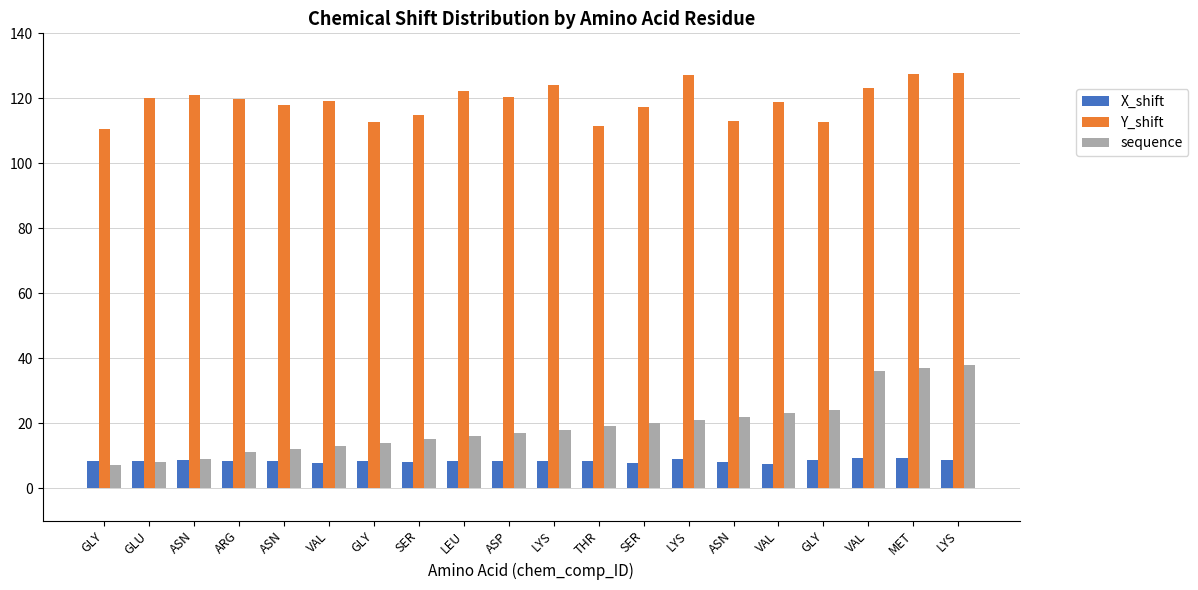

Which series changed the most between THR and SER?

Y_shift